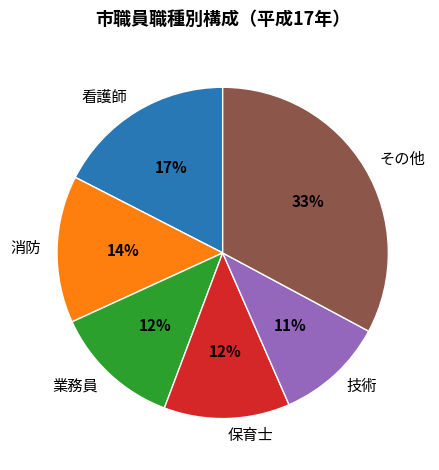

Is there any slice that represents more than half of the pie?

No